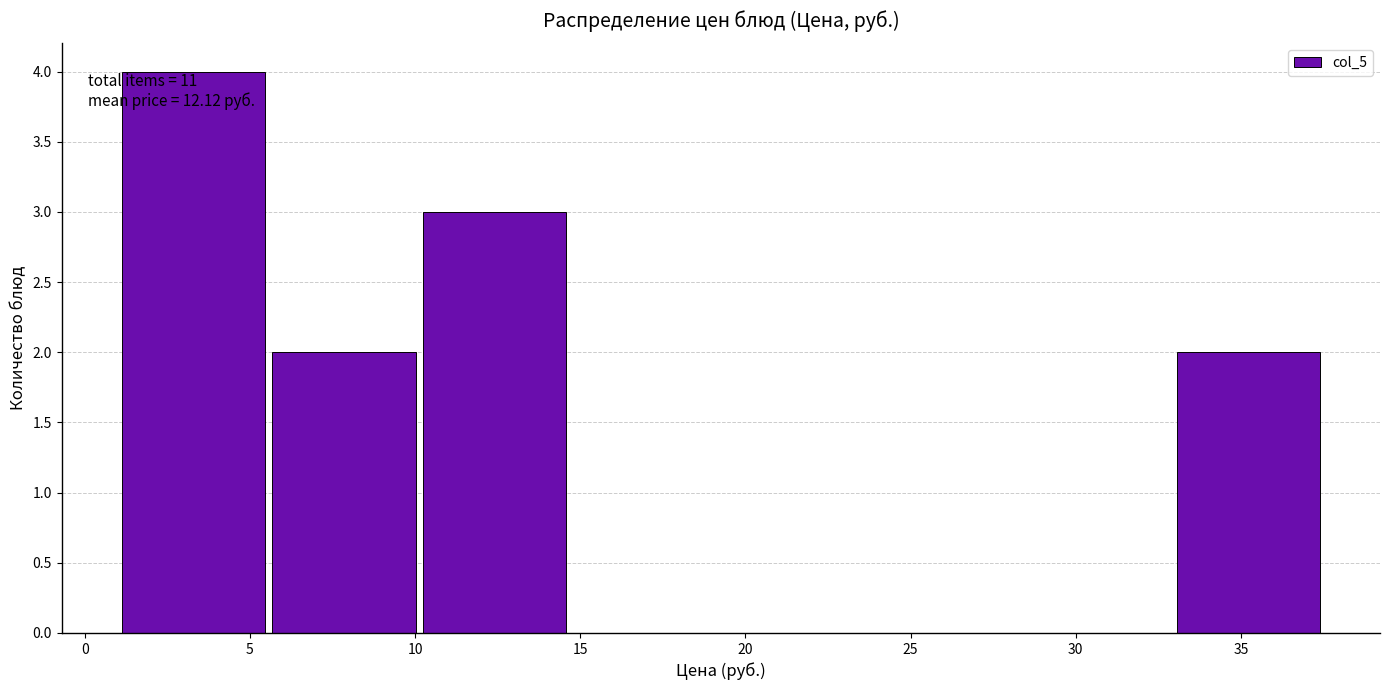

Over which range of the x-axis is the bar tallest?

1.0 to 5.5